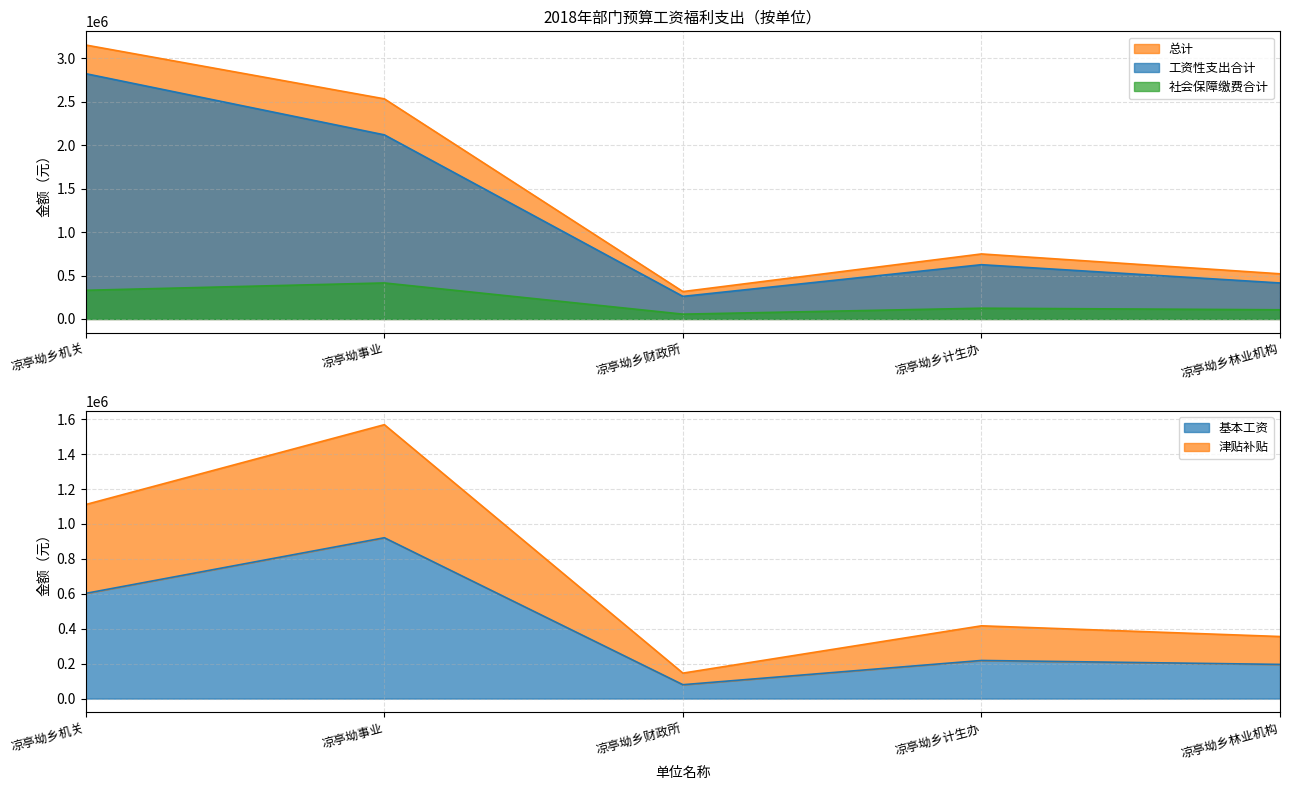

True or false: 基本工资 has a value of 54952.7 at 凉亭坳乡财政所.

False